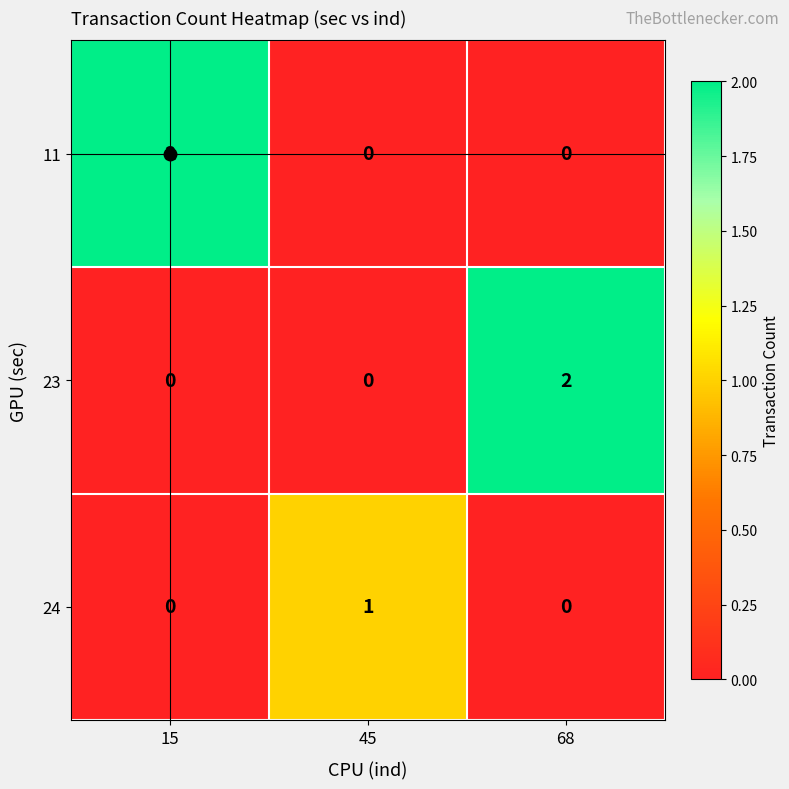

Which series changed the most between 45 and 68?

23